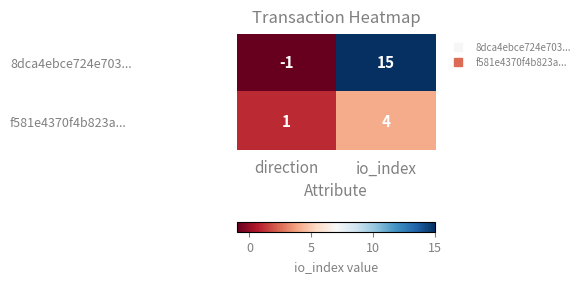

Which series has the widest spread of values?

8dca4ebce724e703...